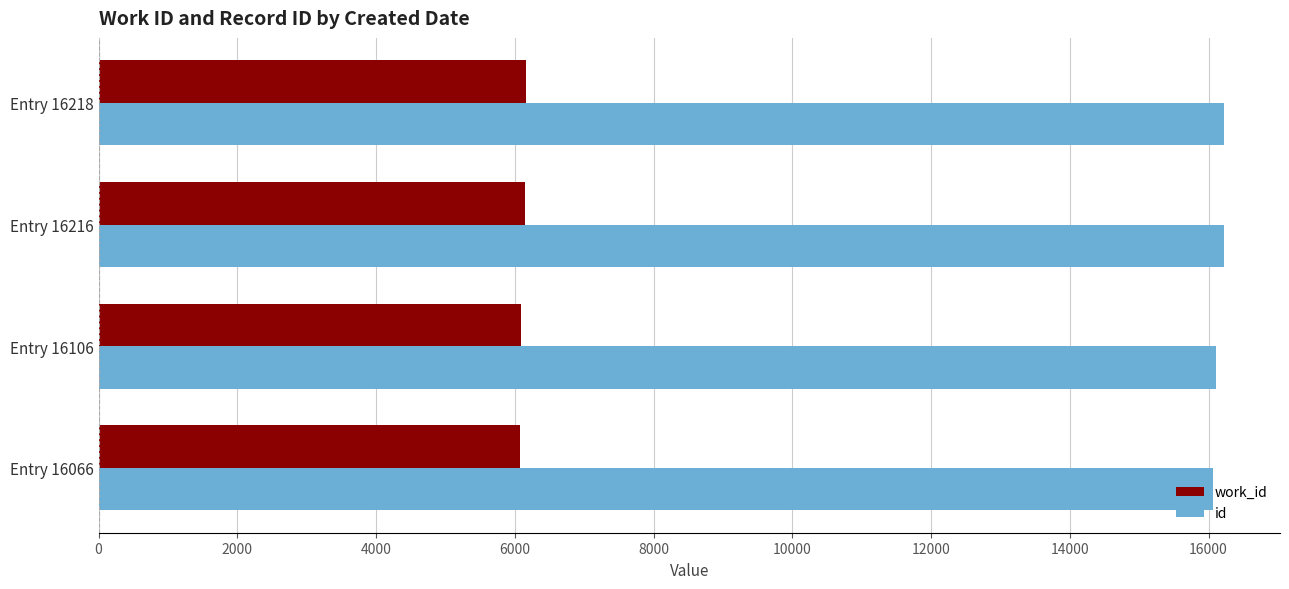

What is the lowest value of the work_id series?

6068